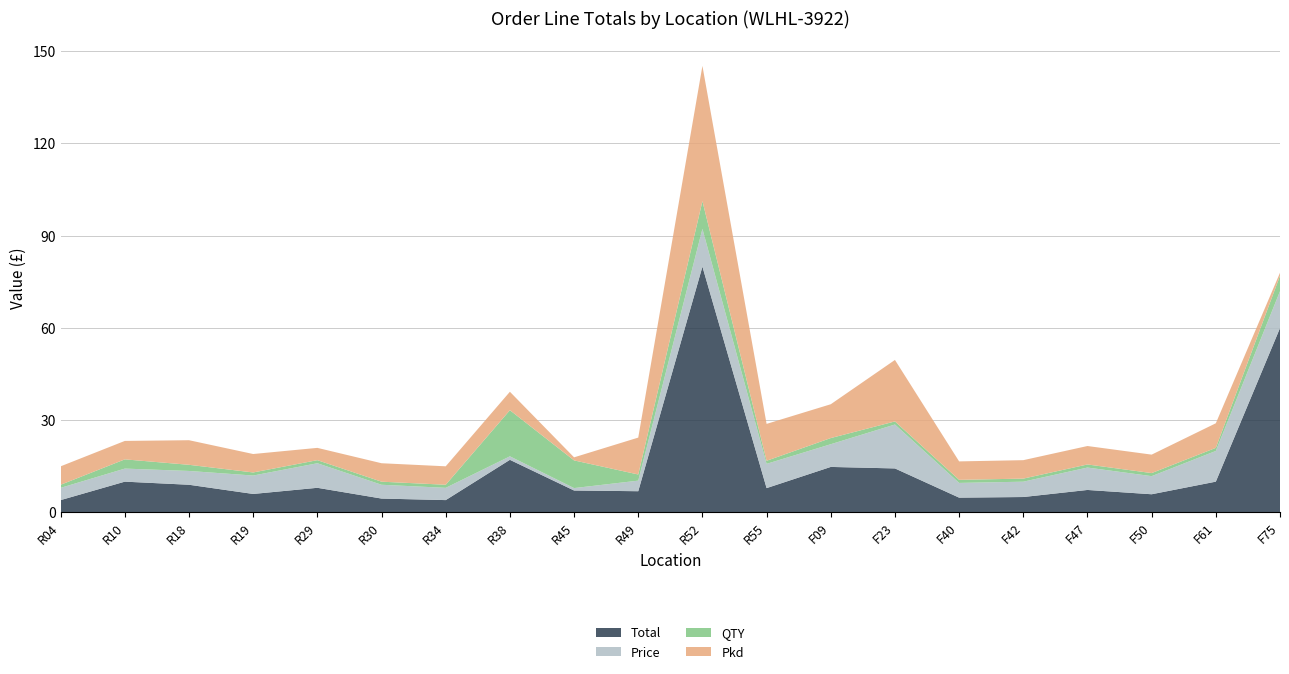

Reading left to right, list all the values displayed in this chart.

Total: R04=4.0	R10=10.0	R18=9.0	R19=6.0	R29=8.0	R30=4.5	R34=4.0	R38=17.1	R45=7.1	R49=6.9	R52=79.9	R55=7.9	F09=14.8	F23=14.3	F40=4.8	F42=5.0	F47=7.3	F50=5.9	F61=10.0	F75=60.0
Price: R04=4.0	R10=4.2	R18=4.5	R19=6.0	R29=8.0	R30=4.5	R34=4.0	R38=1.1	R45=0.8	R49=3.4	R52=12.3	R55=7.9	F09=7.4	F23=14.3	F40=4.8	F42=5.0	F47=7.3	F50=5.9	F61=10.0	F75=12.0
QTY: R04=1.0	R10=3.0	R18=2.0	R19=1.0	R29=1.0	R30=1.0	R34=1.0	R38=15.0	R45=9.0	R49=2.0	R52=9.0	R55=1.0	F09=2.0	F23=1.0	F40=1.0	F42=1.0	F47=1.0	F50=1.0	F61=1.0	F75=5.0
Pkd: R04=6.0	R10=6.0	R18=8.0	R19=6.0	R29=4.0	R30=6.0	R34=6.0	R38=6.0	R45=1.0	R49=12.0	R52=44.0	R55=12.0	F09=11.0	F23=20.0	F40=6.0	F42=6.0	F47=6.0	F50=6.0	F61=8.0	F75=1.0